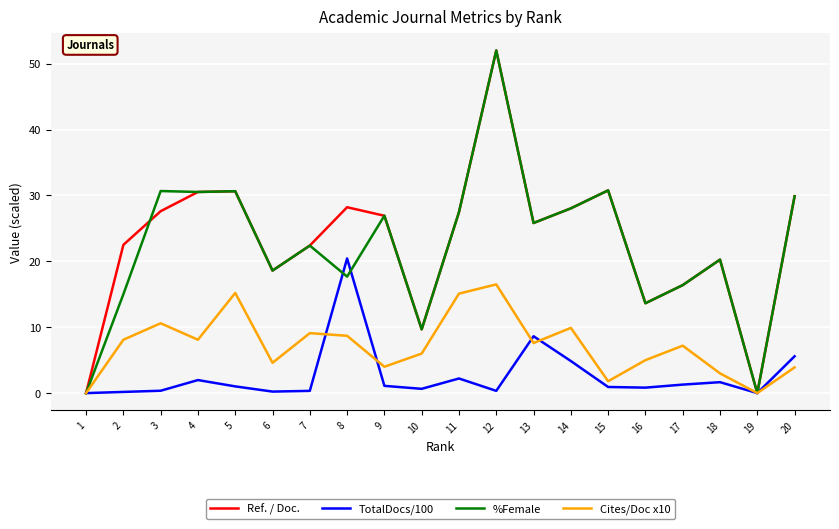

Is the value of Ref. / Doc. at 12 greater than the value of Cites/Doc x10 at 15?

Yes